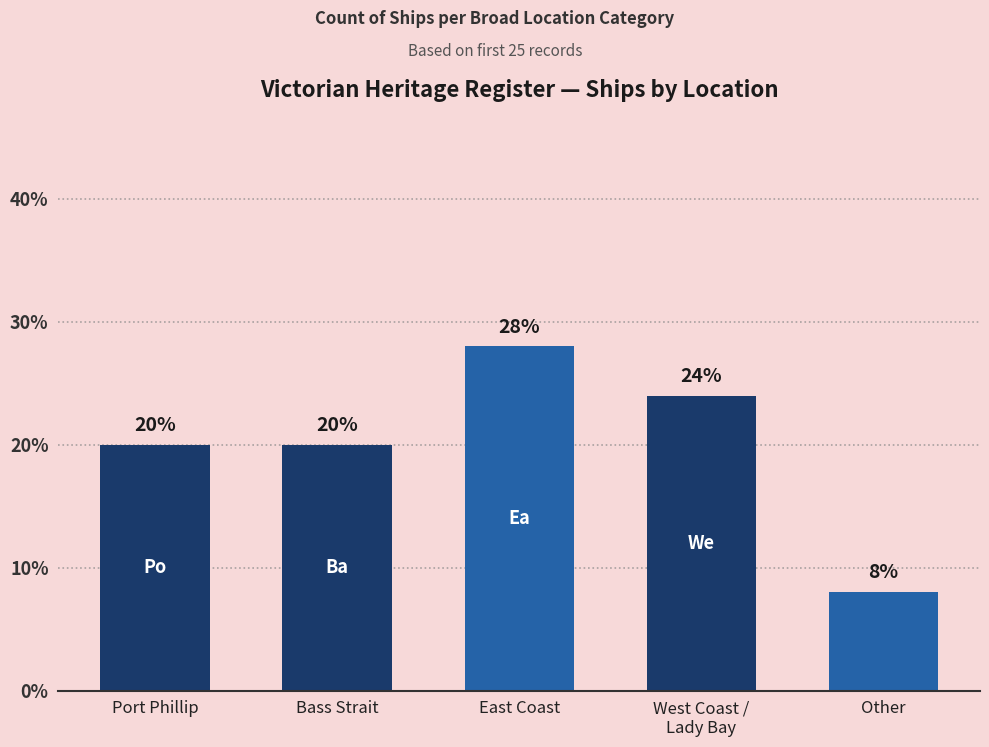

Reading left to right, what are all the values shown in this chart?

20.0	20.0	28.0	24.0	8.0